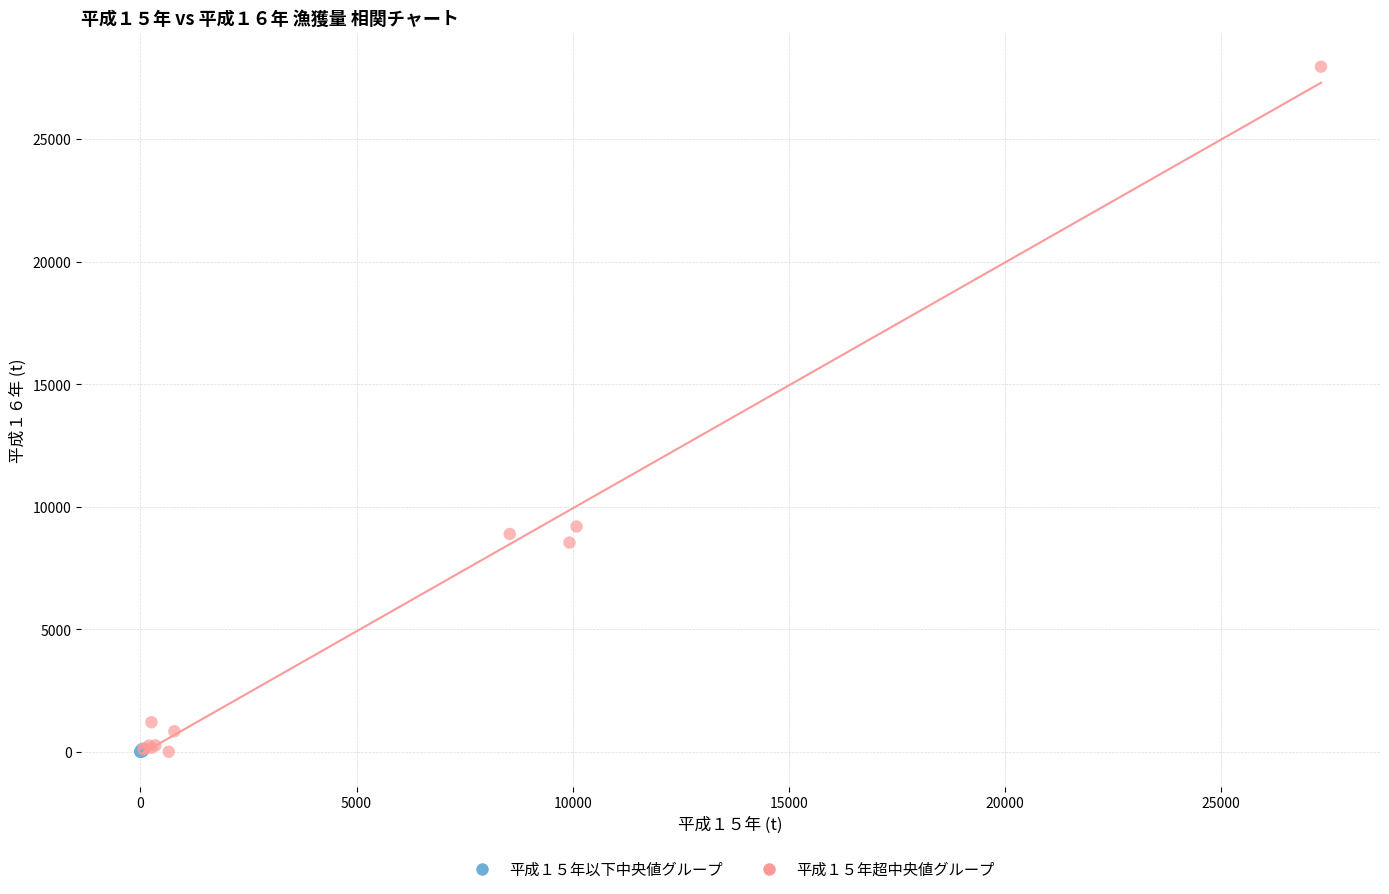

Which series contains the highest Y value?

平成１５年超中央値グループ